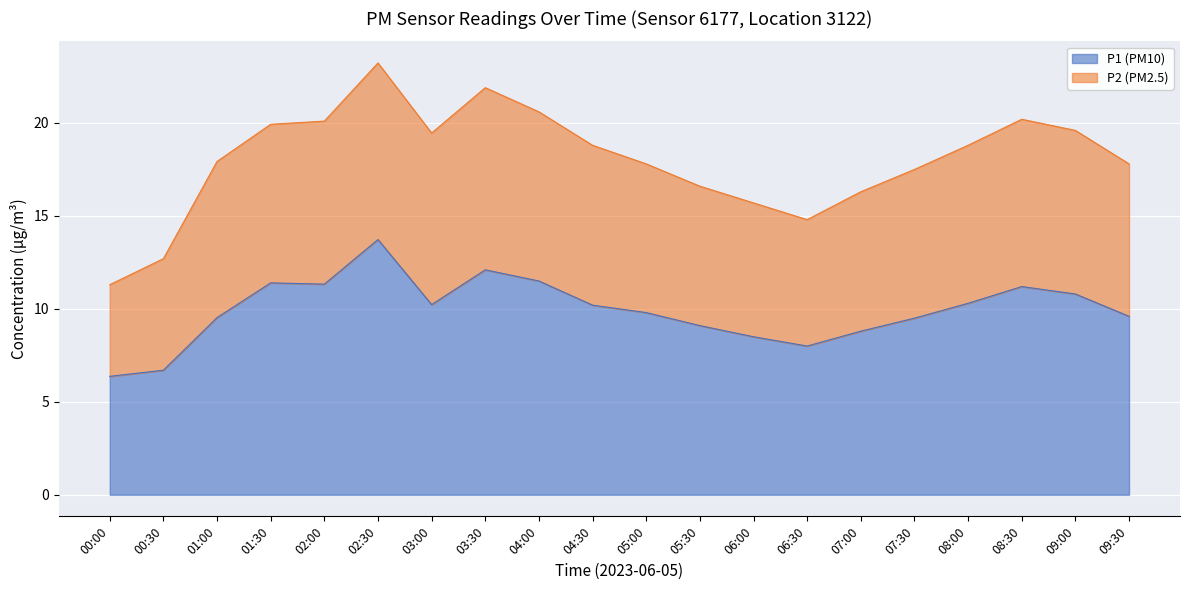

Which has a higher value, 08:30 or 01:30?

01:30